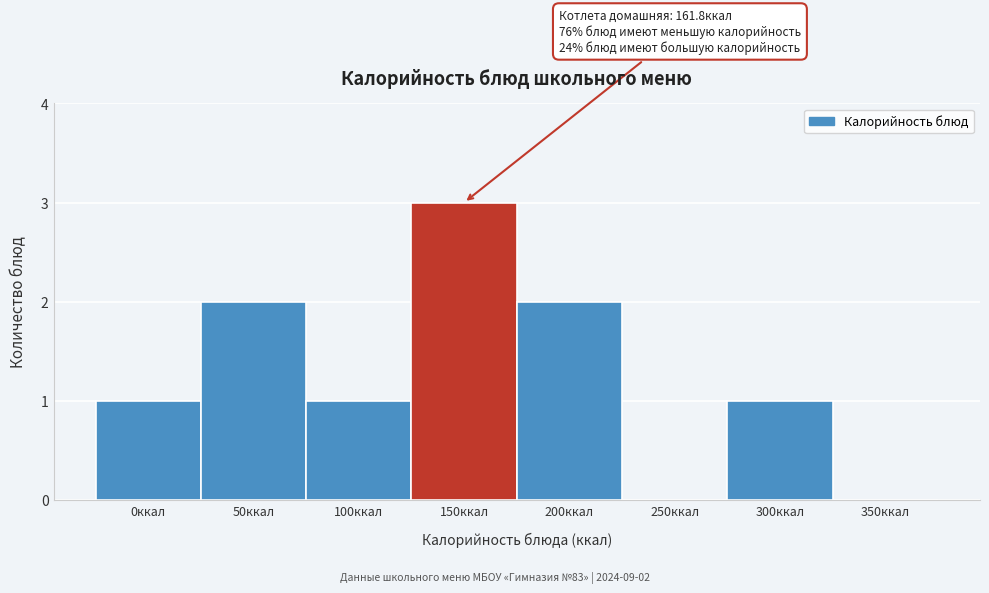

Reading left to right, extract all data points from this chart.

0ккал=1	50ккал=2	100ккал=1	150ккал=3	200ккал=2	250ккал=0	300ккал=1	350ккал=0